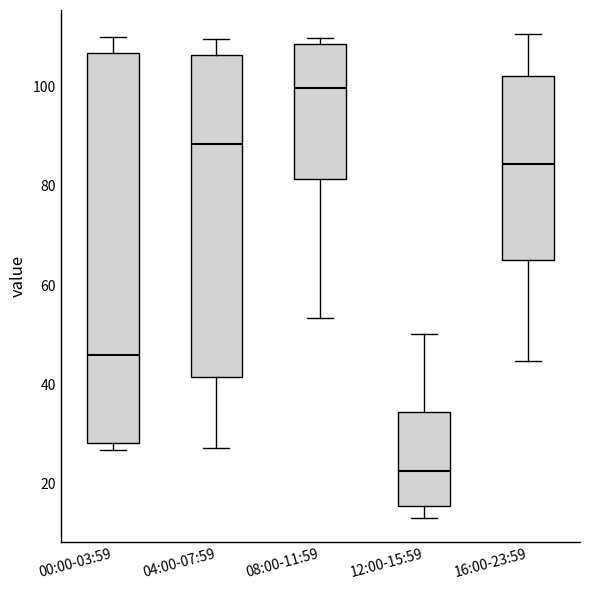

Where does the lower whisker of the box for 04:00-07:59 end on the y-axis? The values are not printed on the chart, so give them approximately, as read against the axis.

28